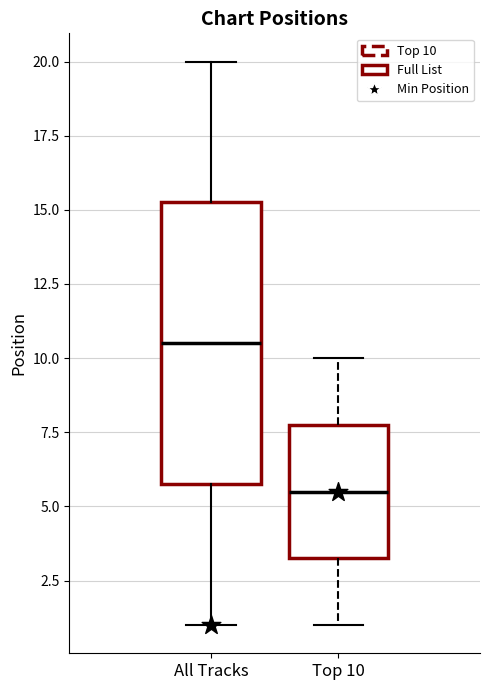

Comparing the boxes themselves (not the whiskers), which one is the tallest?

All Tracks